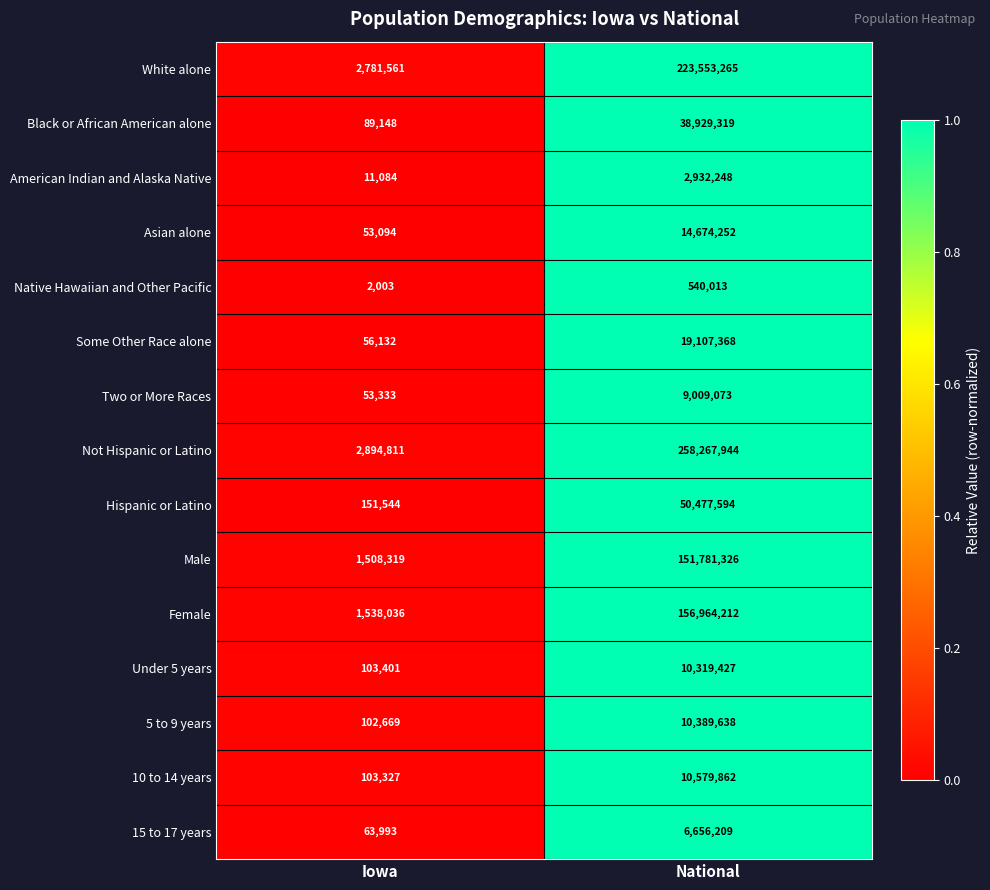

How many data points does each series have?

2